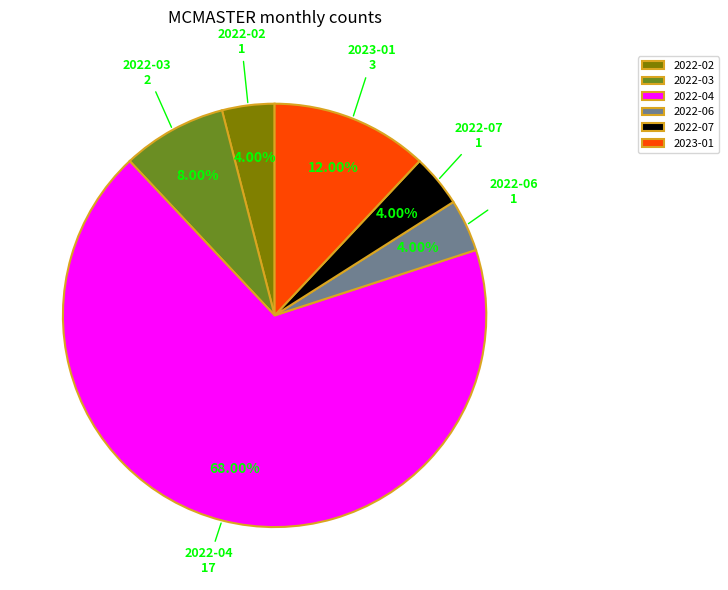

What percentage is the 2022-02 slice, to the nearest percent?

4%